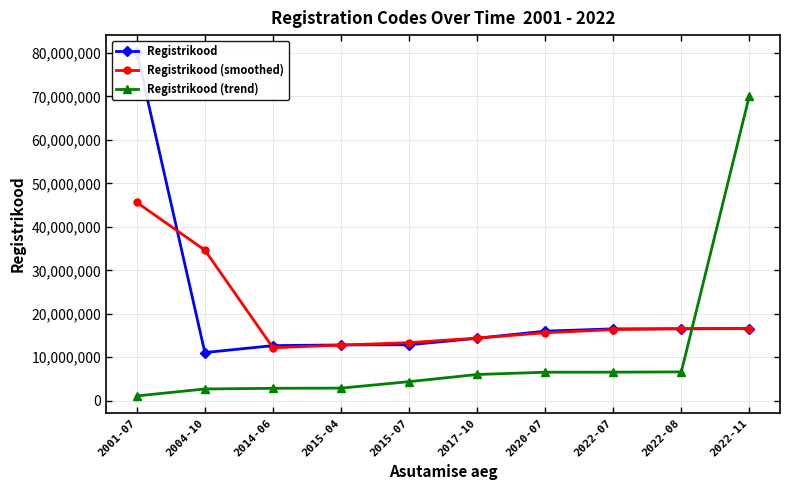

Does the chart have visible grid lines?

Yes